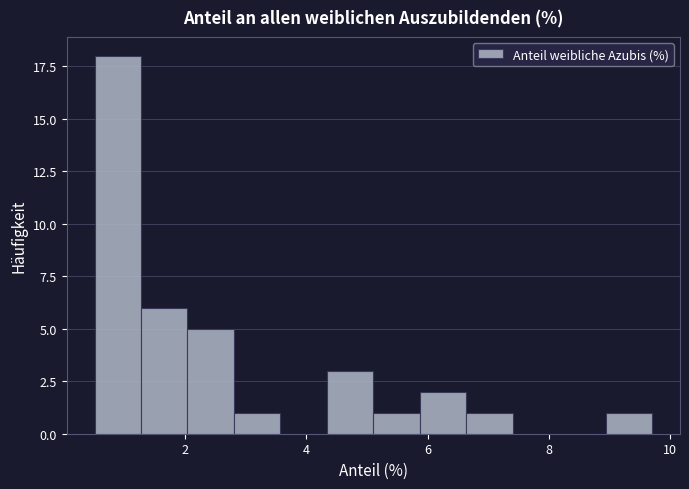

Read against the x-axis, roughly where is the centre of the tallest bar?

0.8